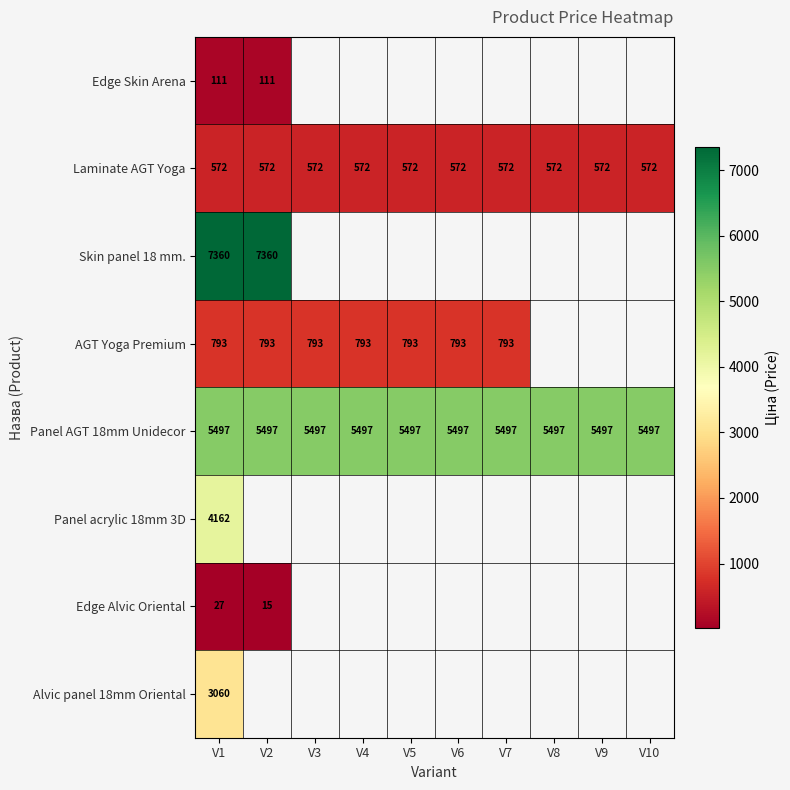

Which series has the largest range (max minus min)?

Edge Alvic Oriental